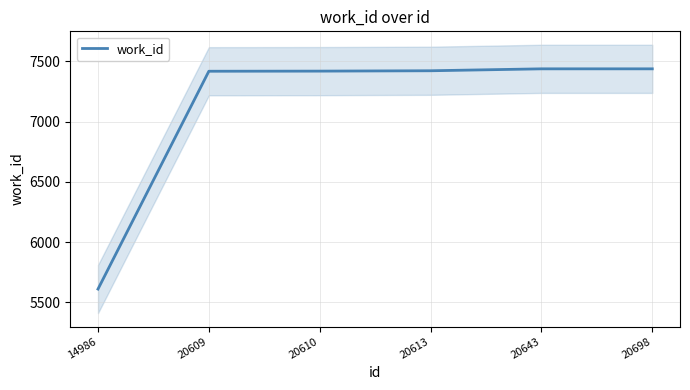

Reading left to right, transcribe all the data shown in this chart.

14986=5610	20609=7419	20610=7420	20613=7423	20643=7439	20698=7439